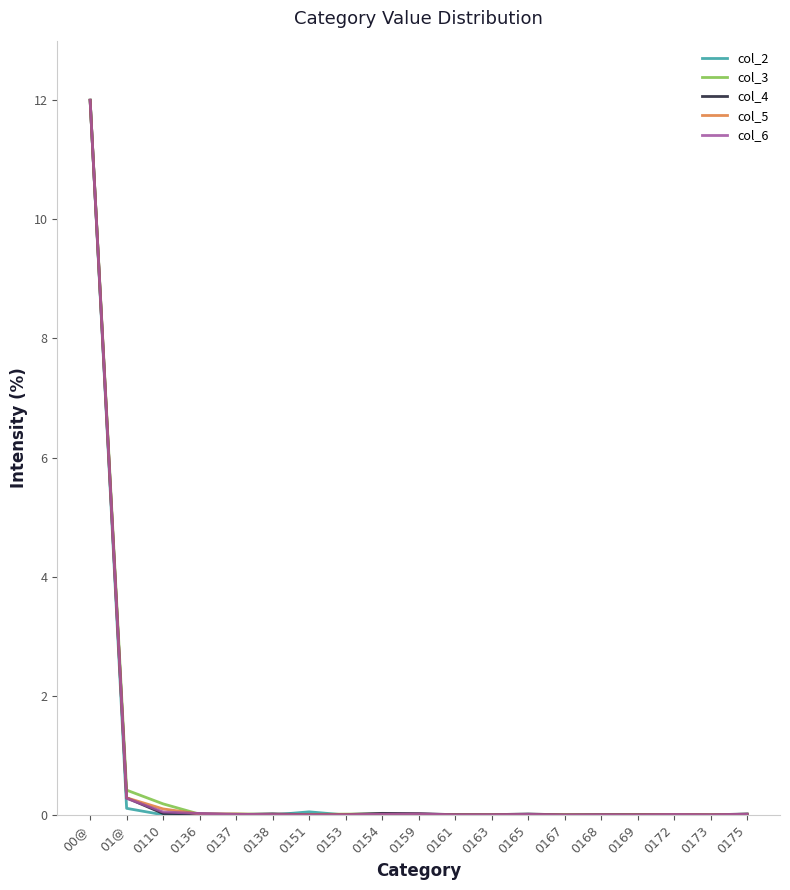

Is it true that col_5 equals 0.0 at 0137?

True